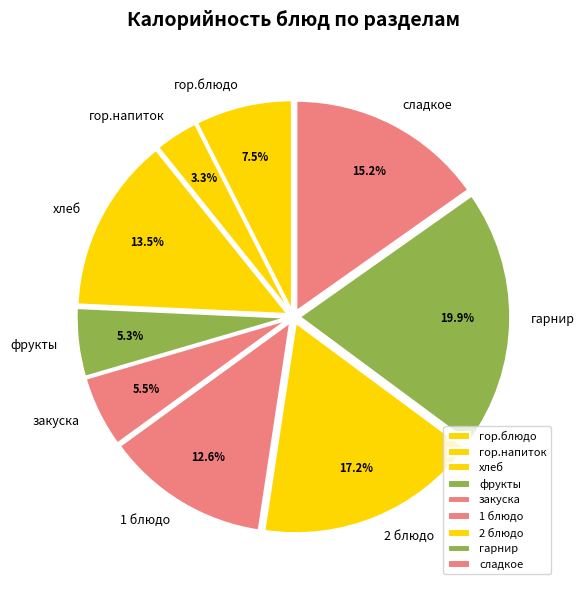

Is the sum of закуска and гор.блюдо greater than half?

No